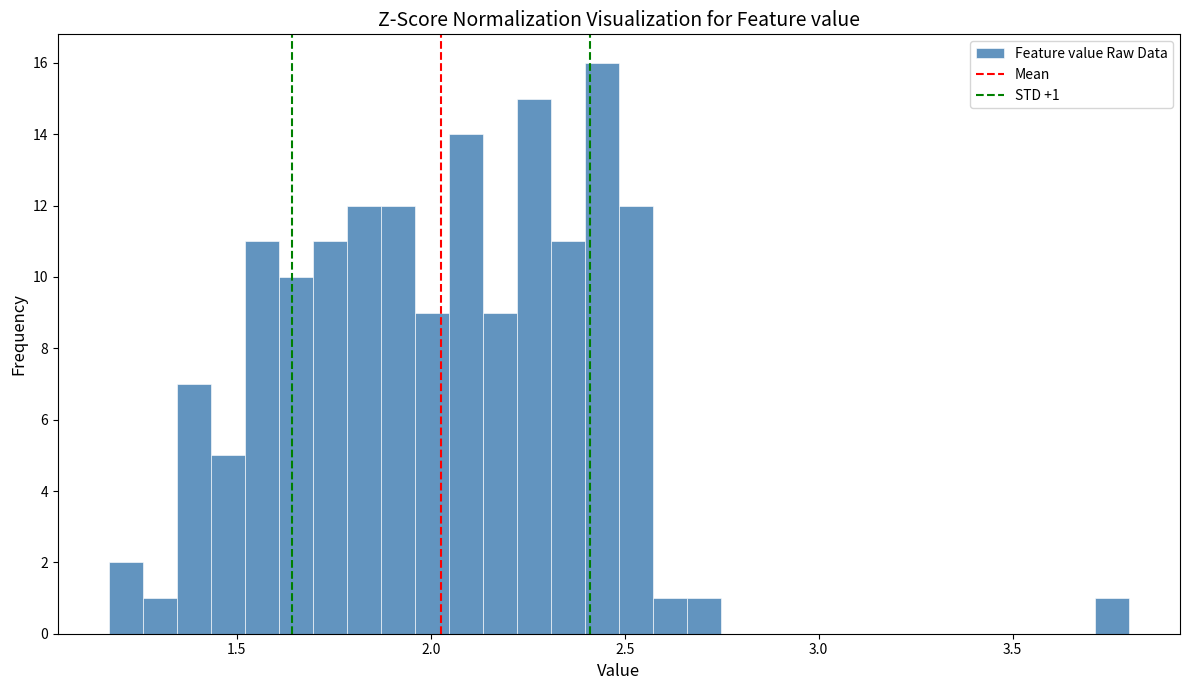

Read against the x-axis, roughly where is the centre of the tallest bar?

2.45